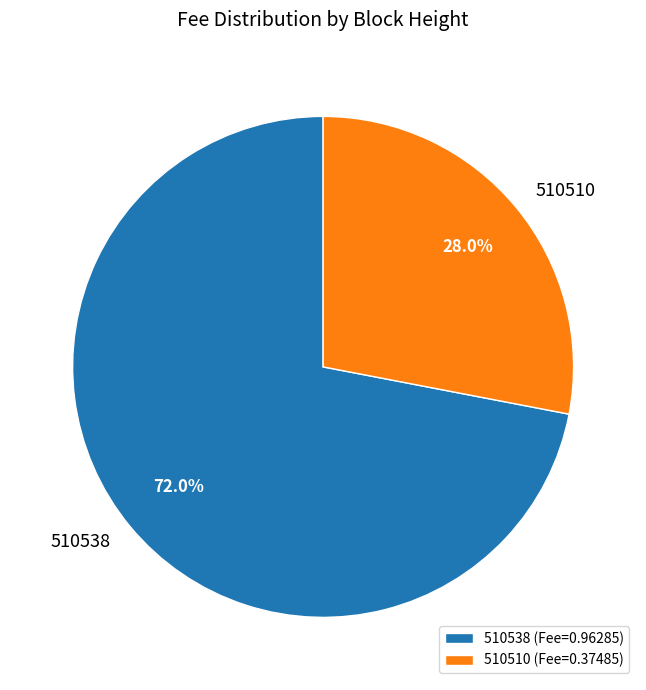

To the nearest percent, what percentage of the pie is 510510?

28%